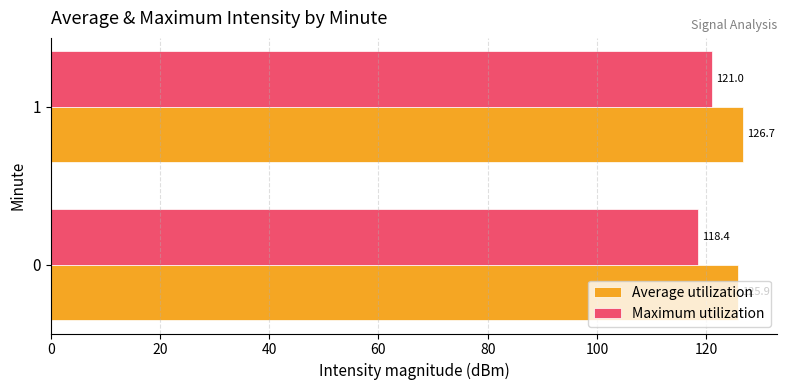

What is the total value across all series at 0?

244.3